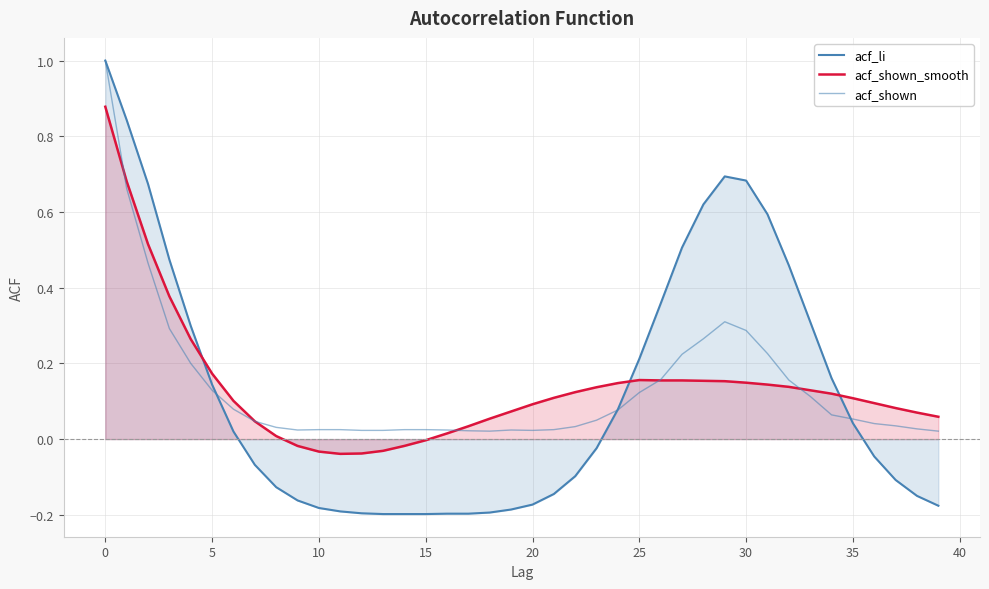

Does the chart display data point markers on the line(s)?

No